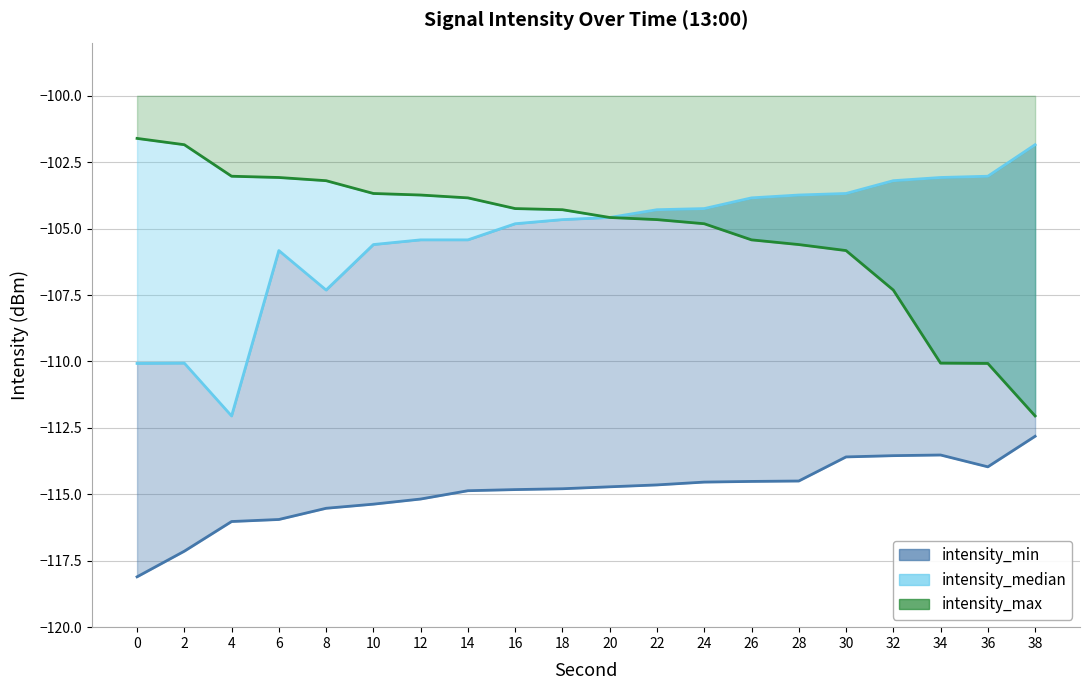

What is the minimum value for intensity_max?

-112.1